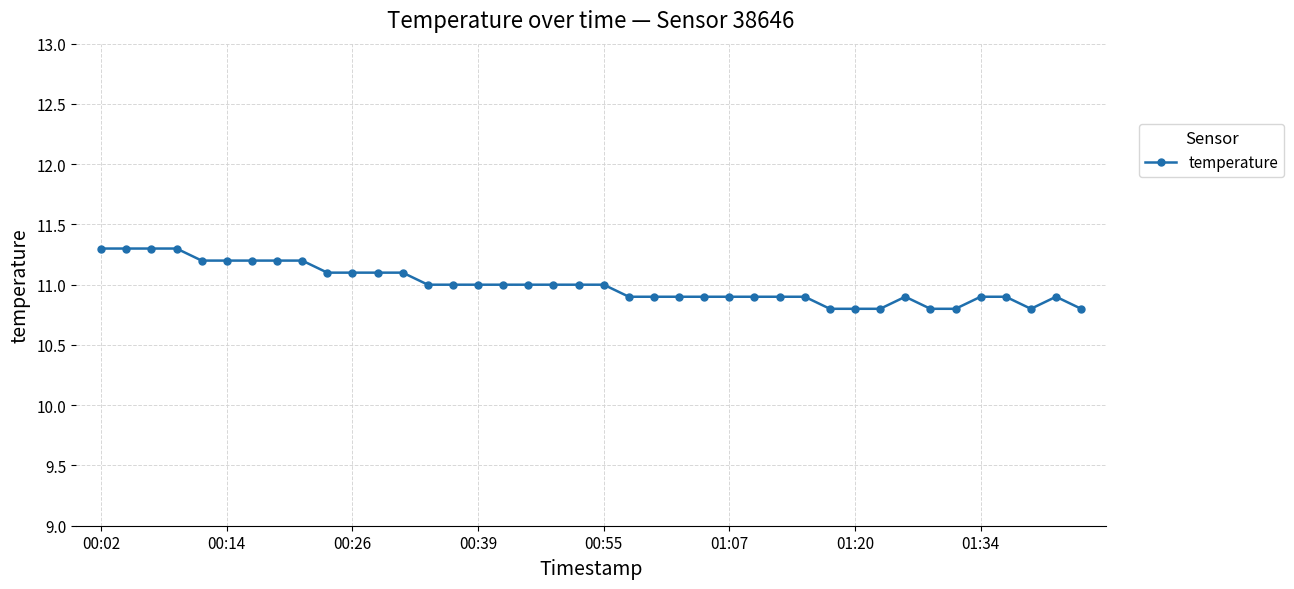

What is the maximum value shown in the chart?

11.3